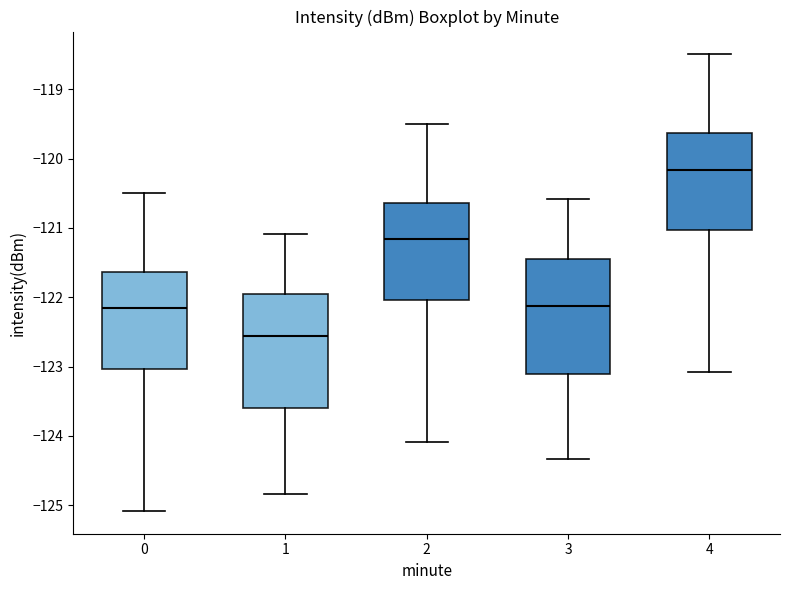

Reading left to right, read every box against the y-axis: the position of its median line, the range the box covers, and the ends of its whiskers. The values are not printed on the chart, so give them approximately, as read against the axis.

0: median -122.2, box -123.0 to -121.6, whiskers -125.1 to -120.5
1: median -122.6, box -123.6 to -122.0, whiskers -124.8 to -121.1
2: median -121.2, box -122.0 to -120.6, whiskers -124.1 to -119.5
3: median -122.1, box -123.1 to -121.5, whiskers -124.3 to -120.6
4: median -120.2, box -121.0 to -119.6, whiskers -123.1 to -118.5